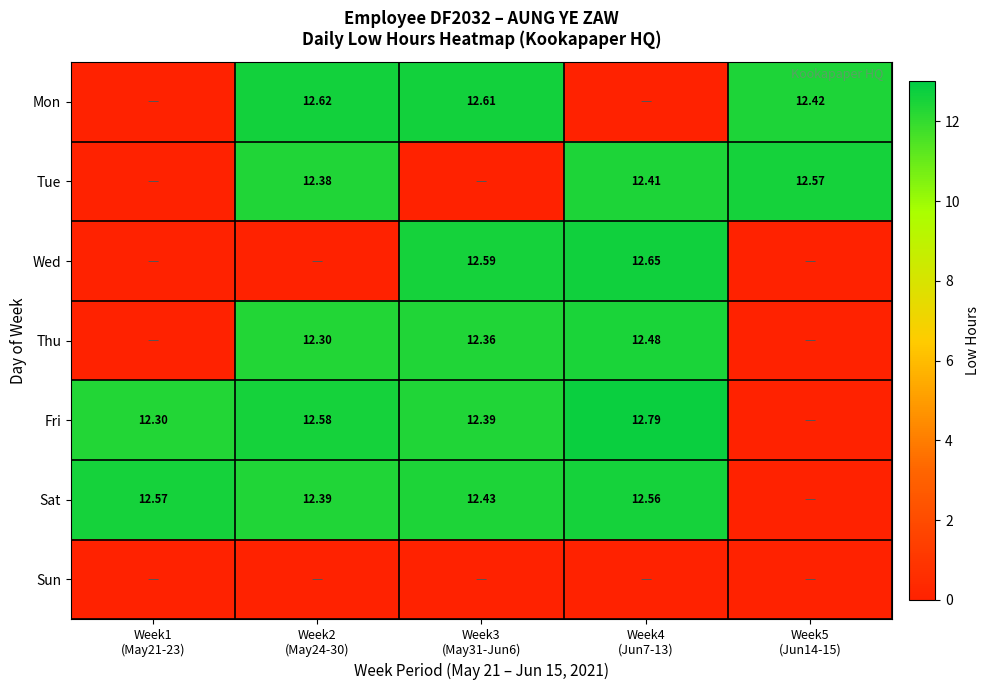

How many distinct data groups are displayed?

7